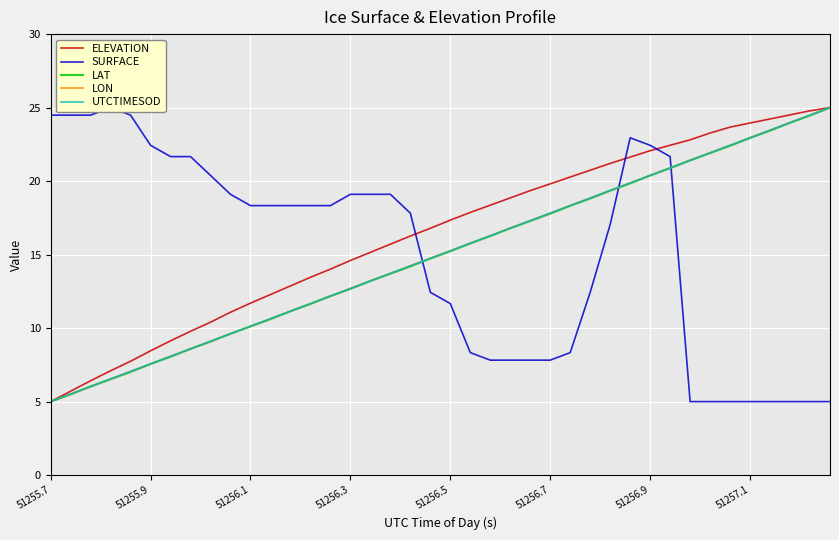

Is it true that UTCTIMESOD equals 5.0 at 51255.7?

True